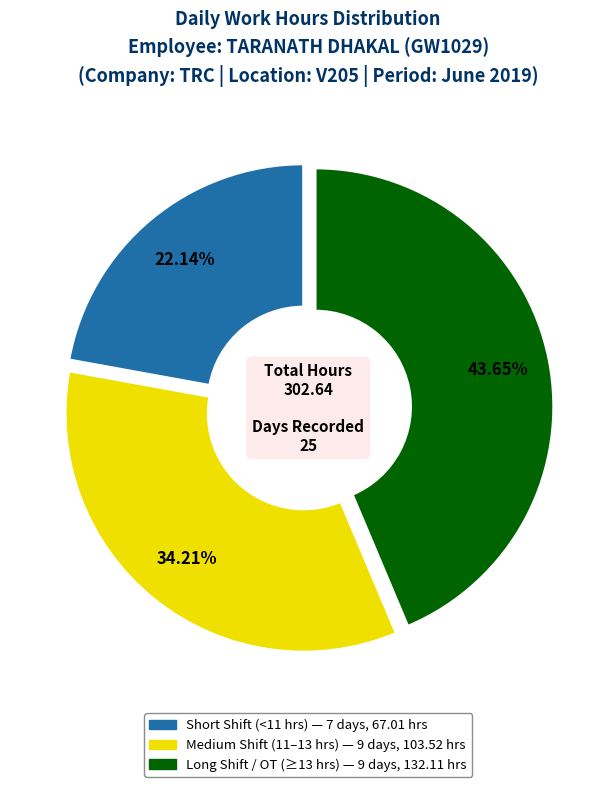

Is there a majority slice in this chart?

No